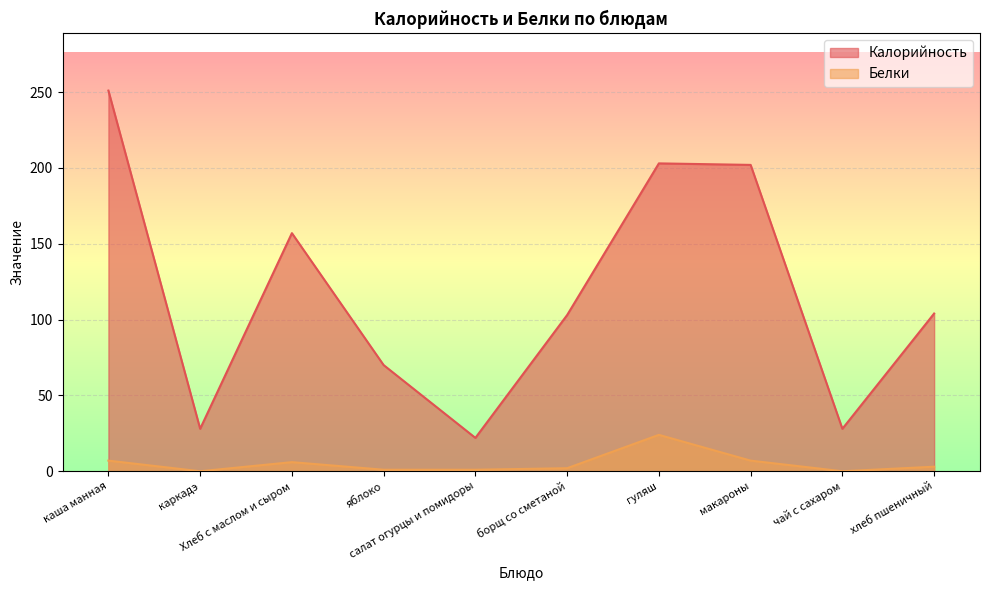

The value of Калорийность at яблоко is 30. True or false?

False